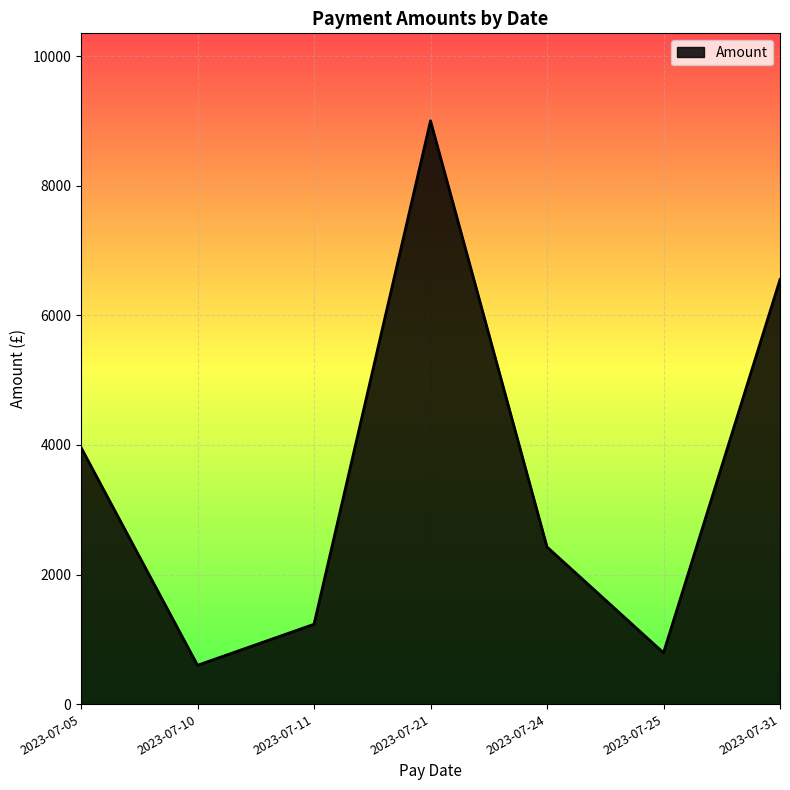

At which category does the data reach its first local peak?

2023-07-21